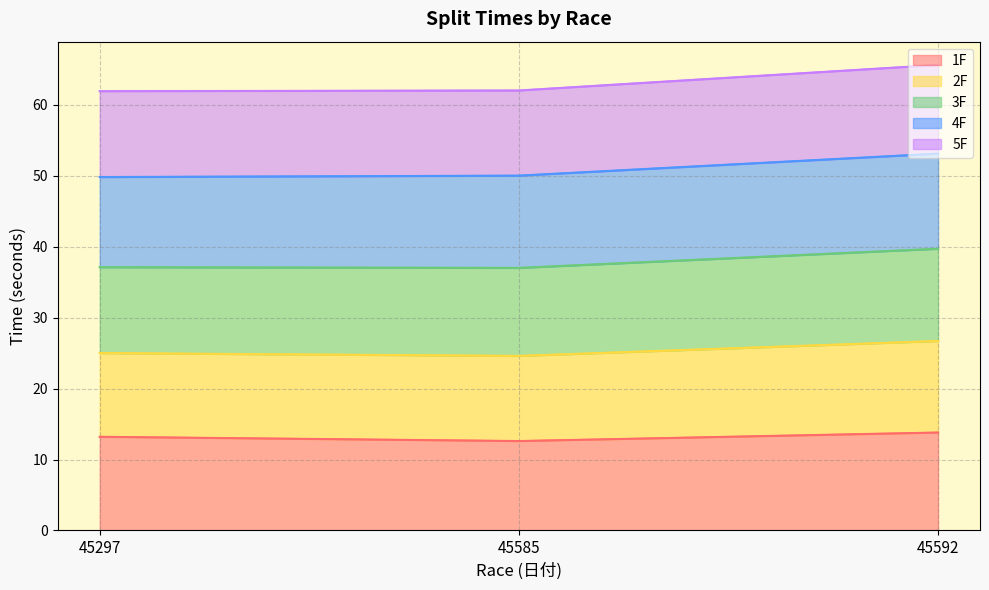

What is the minimum value for 1F?

12.6